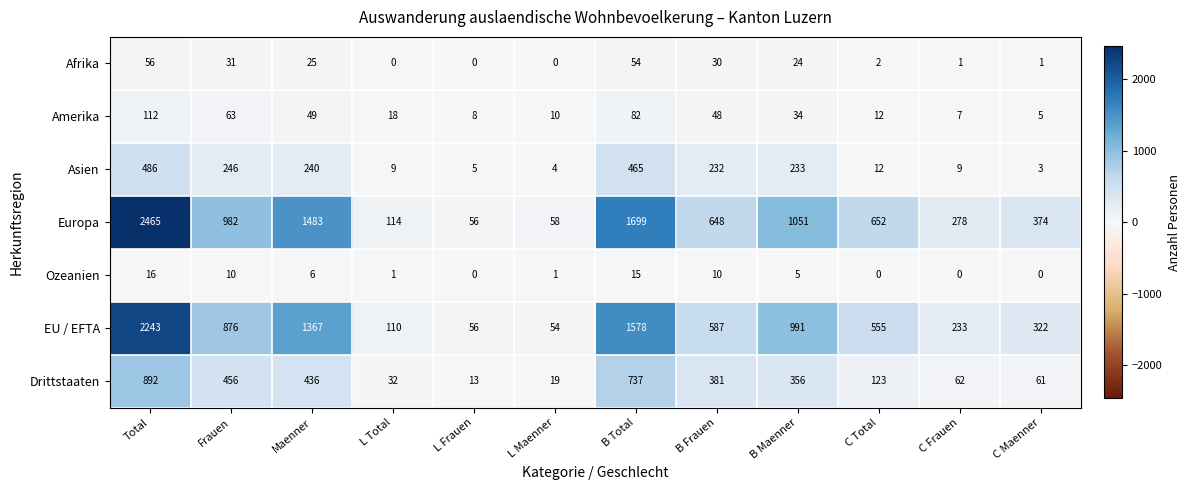

What is the total value across all series at C Maenner?

766